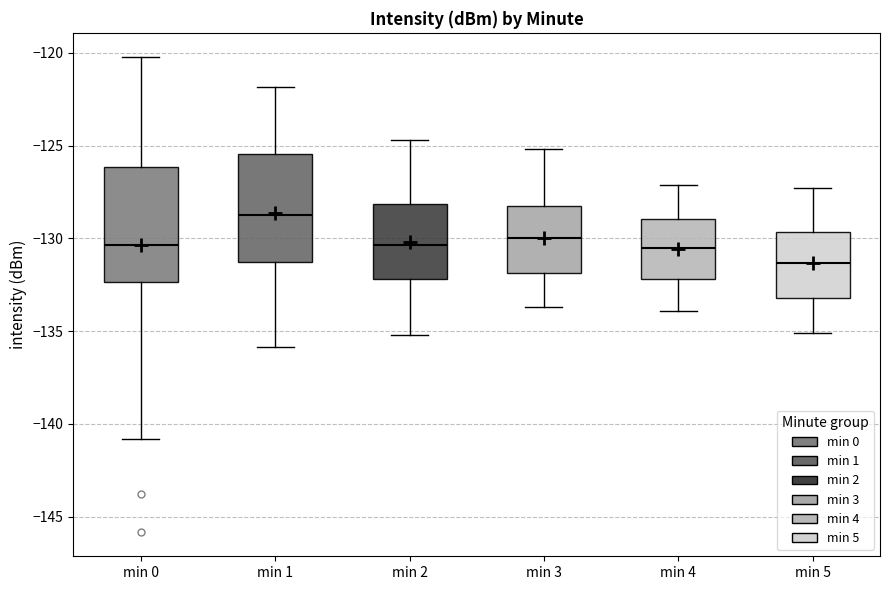

Where does the median line of the box for min 3 sit on the y-axis? The values are not printed on the chart, so give them approximately, as read against the axis.

-130.0